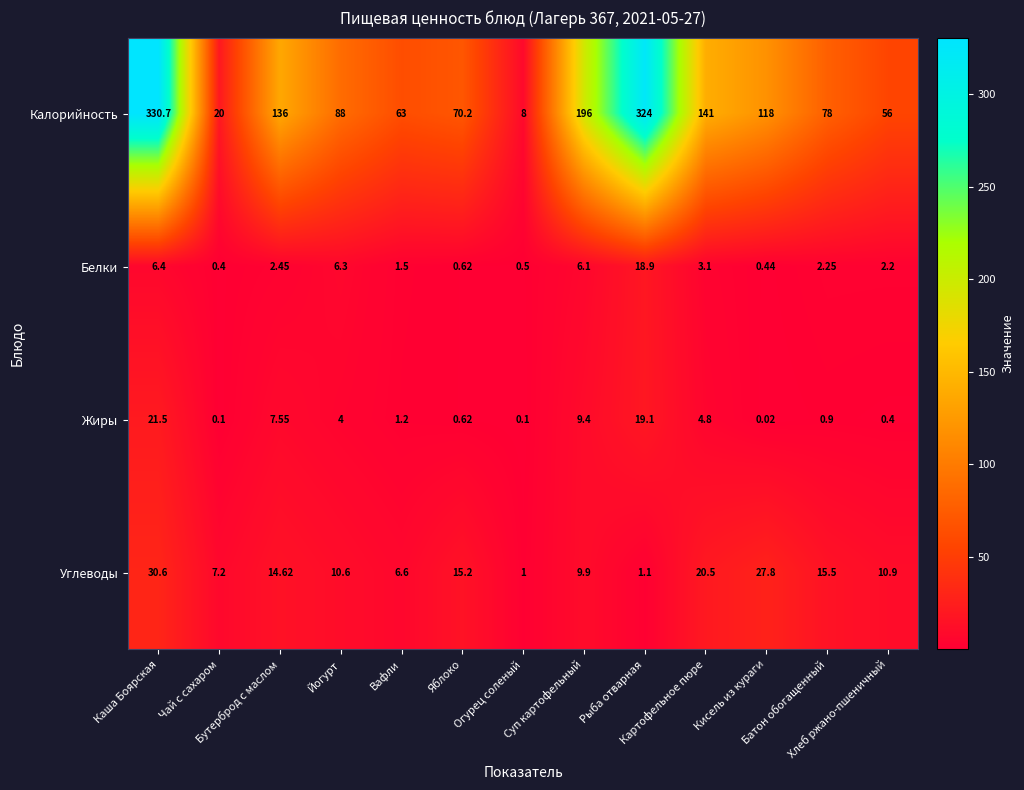

List the series in order of their peak value, highest first.

Калорийность, Углеводы, Жиры, Белки